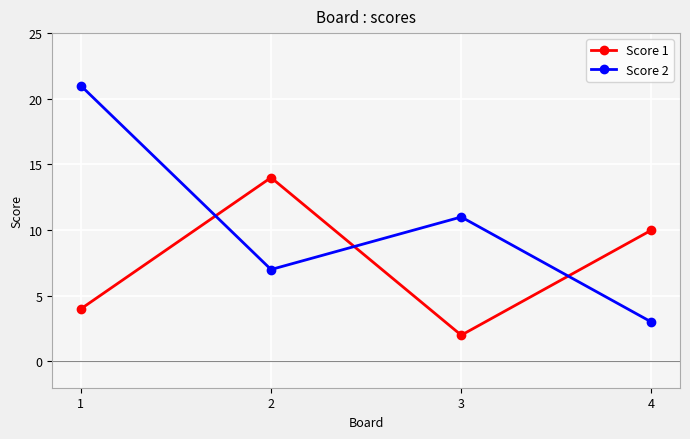

What is the spread (max minus min) of values at 3?

9